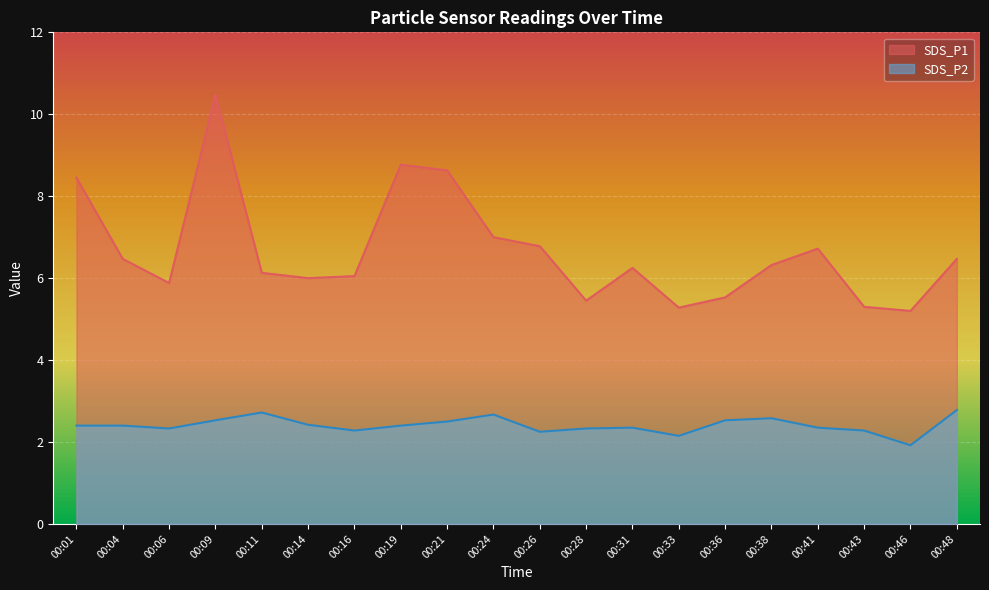

Which category has the lowest value across all series?

00:46